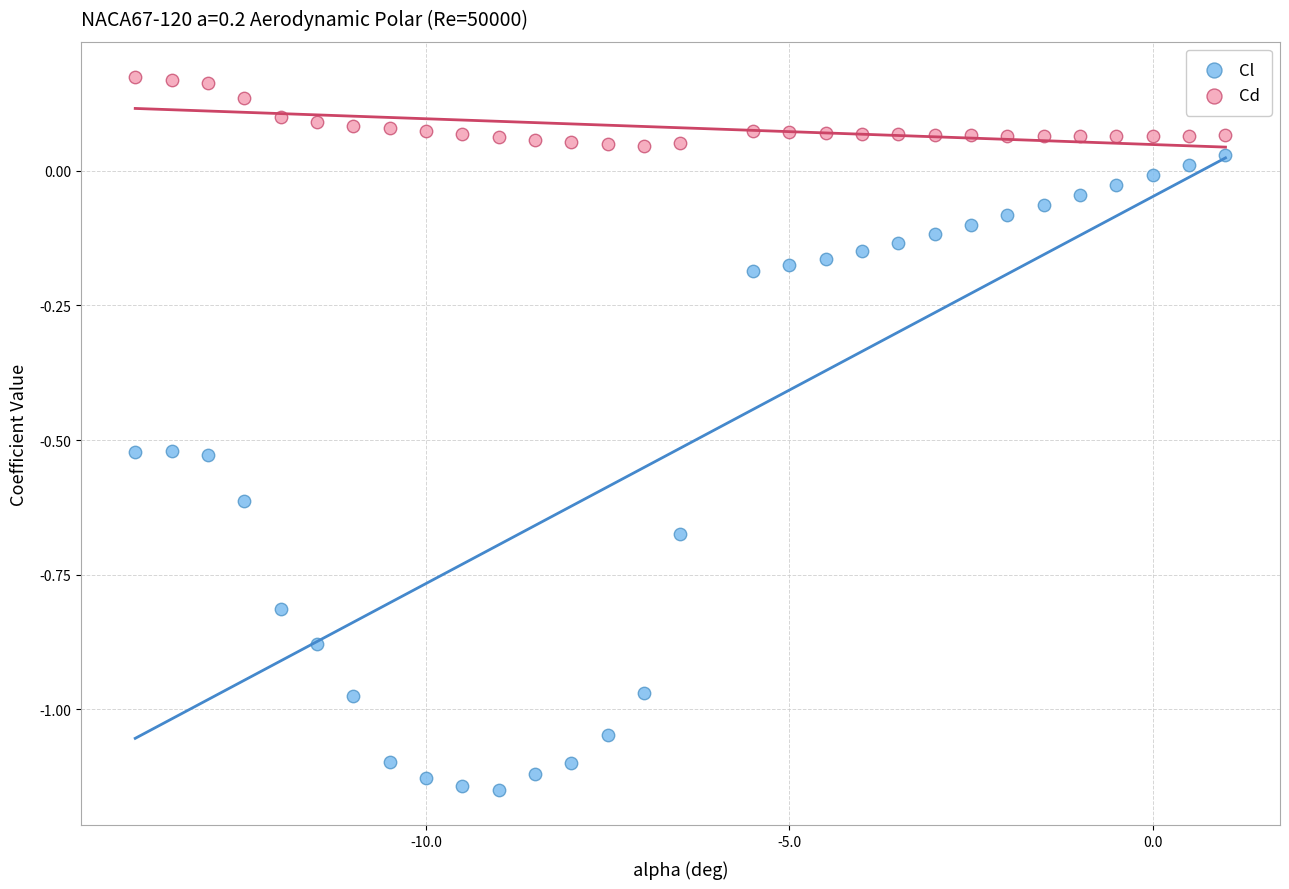

Across all data points, what is the range of Y values (max minus min)?

1.3